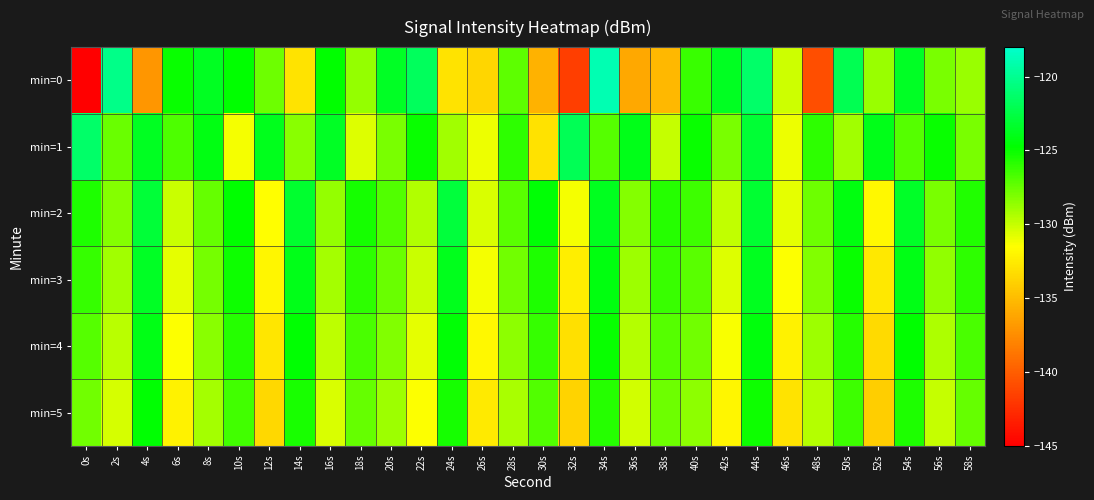

Which series changed the most between 34s and 54s?

min=0